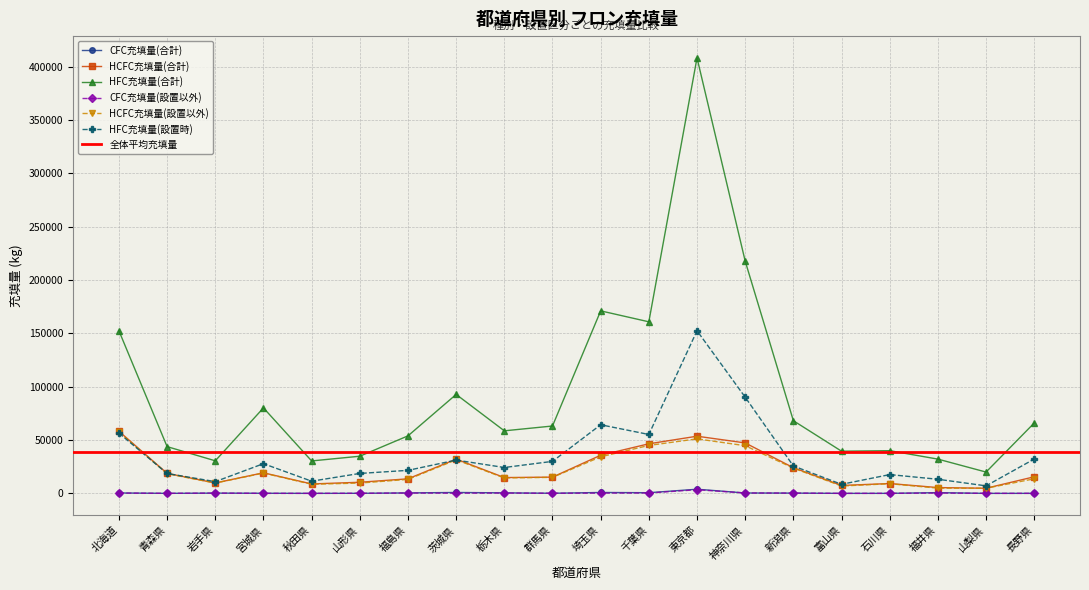

What position from the right is 新潟県?

6